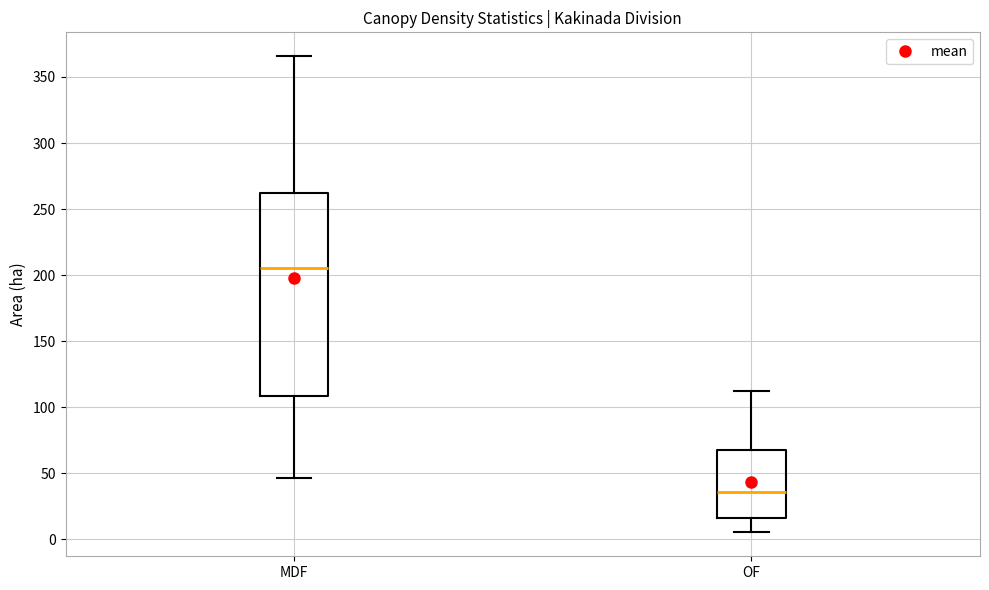

Reading left to right, read every box against the y-axis: the position of its median line, the range the box covers, and the ends of its whiskers. The values are not printed on the chart, so give them approximately, as read against the axis.

MDF: median 205, box 110 to 260, whiskers 45 to 365
OF: median 35, box 15 to 65, whiskers 5 to 110